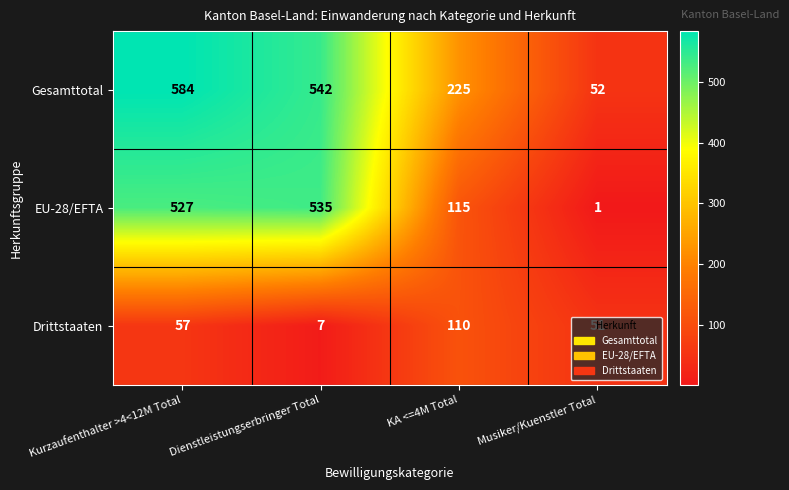

The EU-28/EFTA series shows 2 at Musiker/Kuenstler Total. True or false?

False